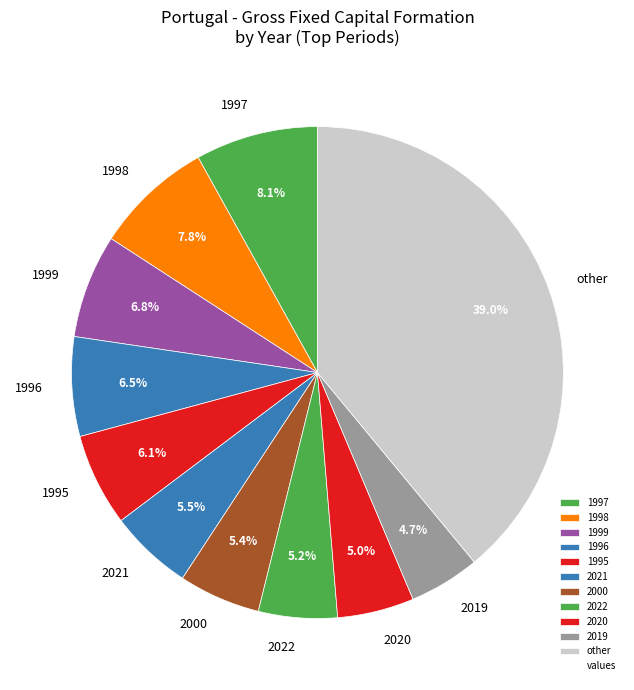

How many slices are in this pie chart?

11